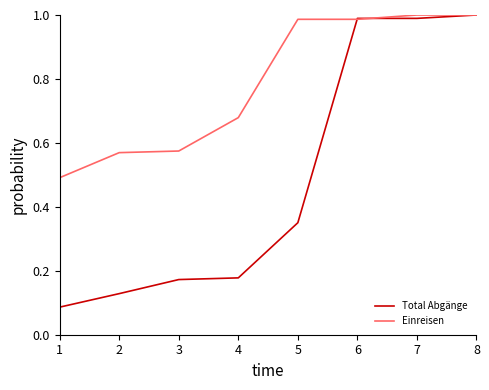

The Total Abgänge series shows 0.0 at 4. True or false?

False